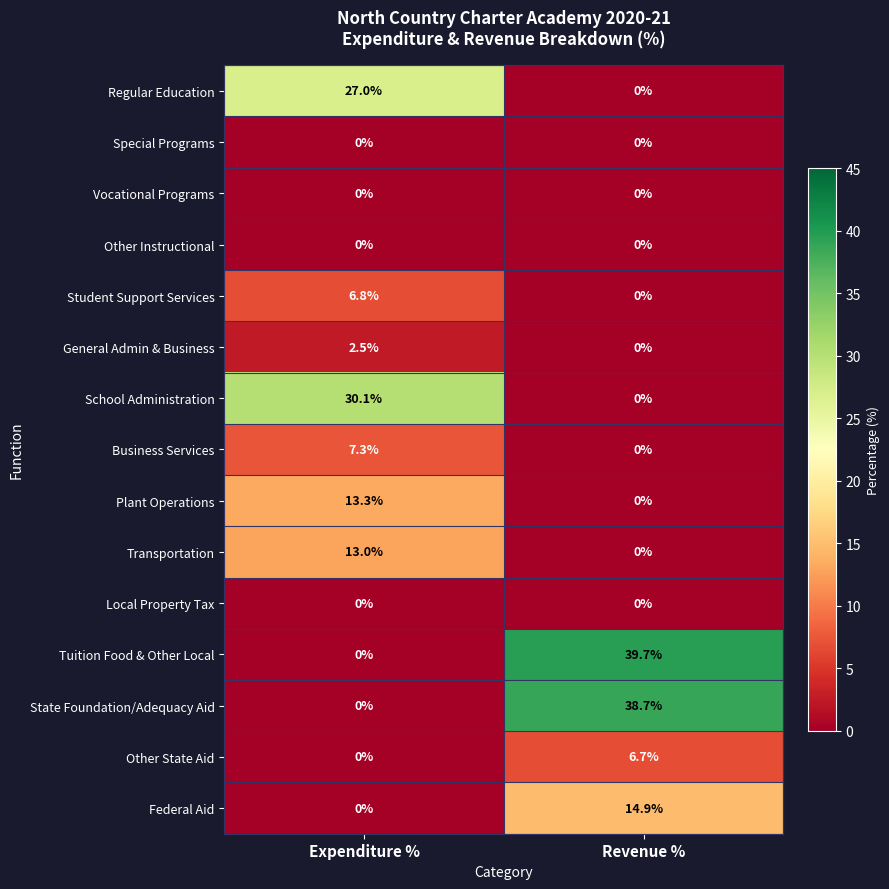

Which series changed the most between Expenditure % and Revenue %?

Tuition Food & Other Local